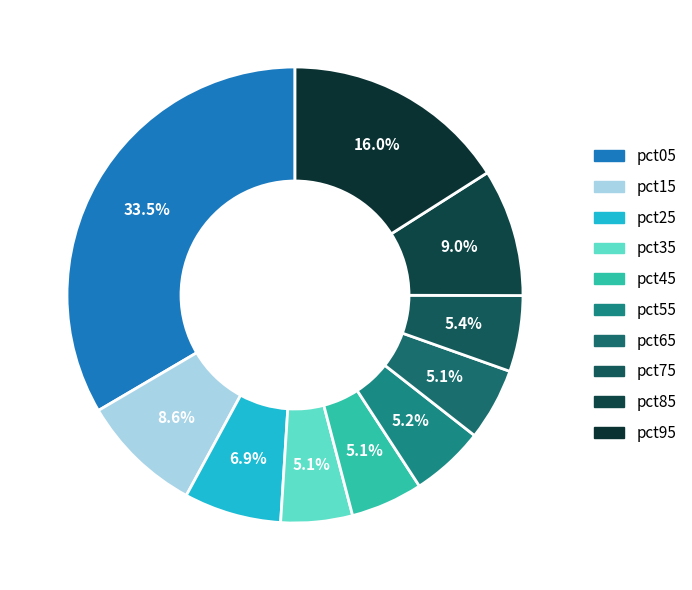

What portion of the pie excludes pct45?

94.9%